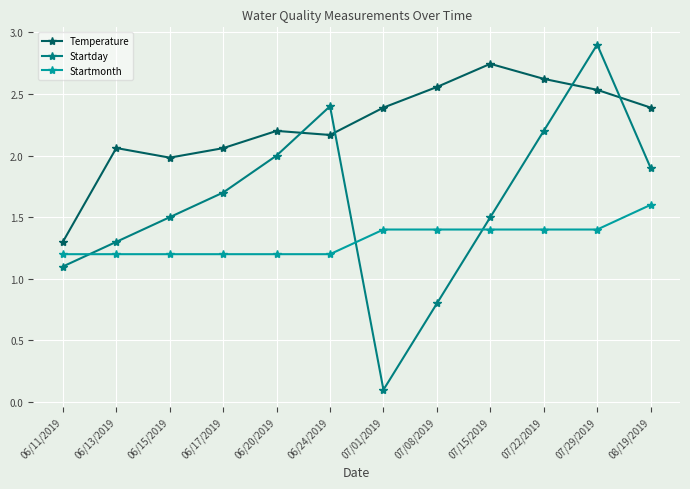

How many times do Startday and Temperature cross each other?

4